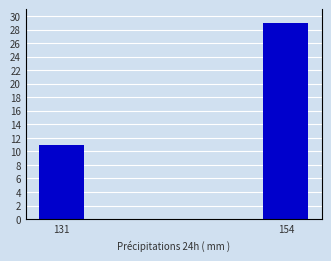

What is the minimum value shown in the chart?

11